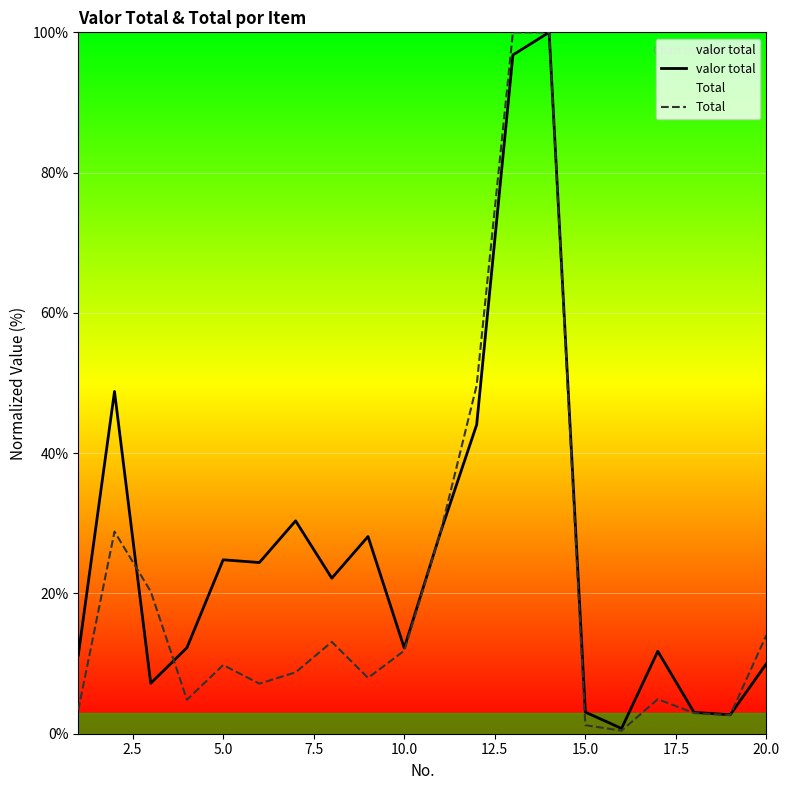

What is the difference between the highest and lowest values at 15.0?

1.9